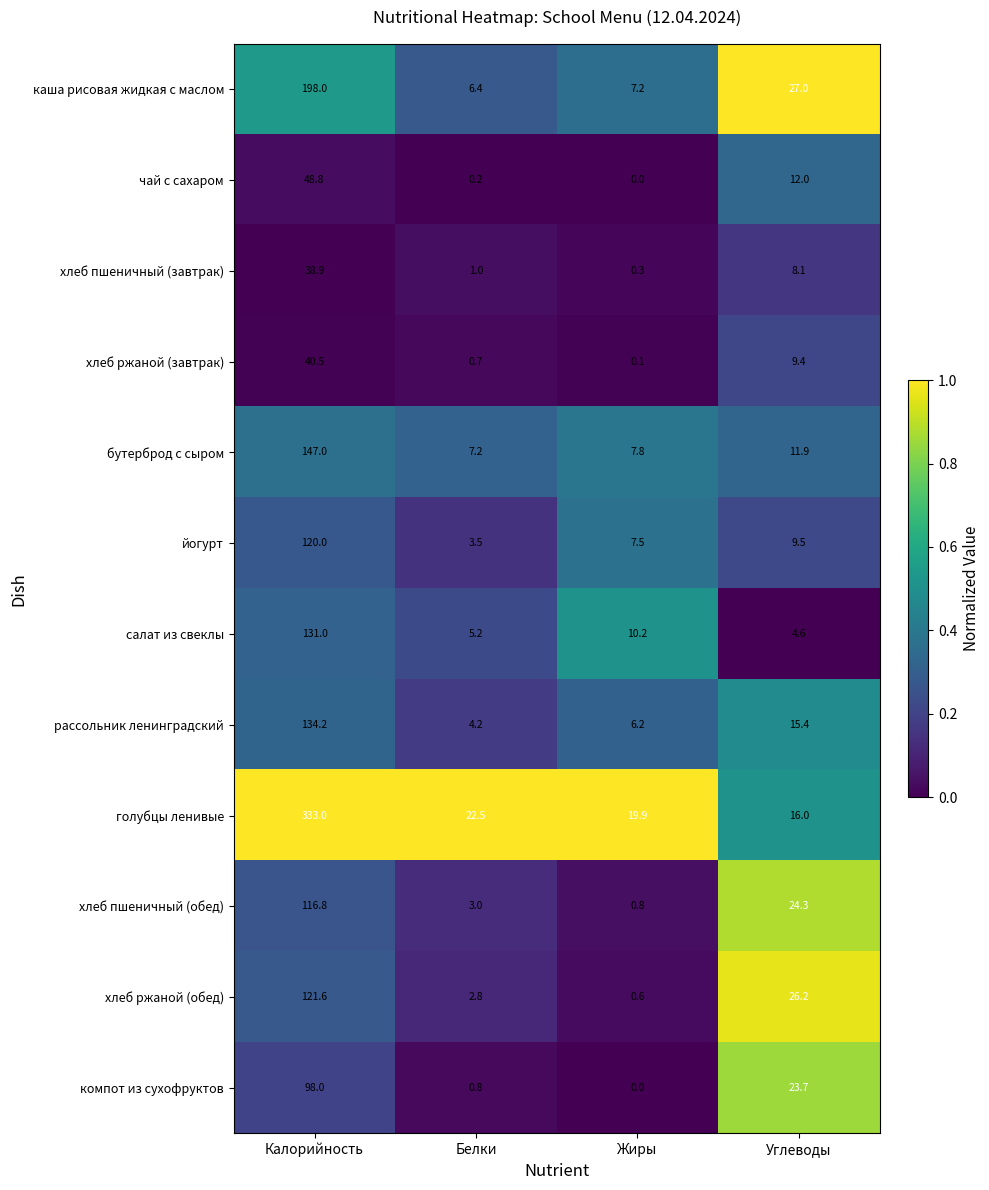

Which series has the largest total across all categories?

голубцы ленивые